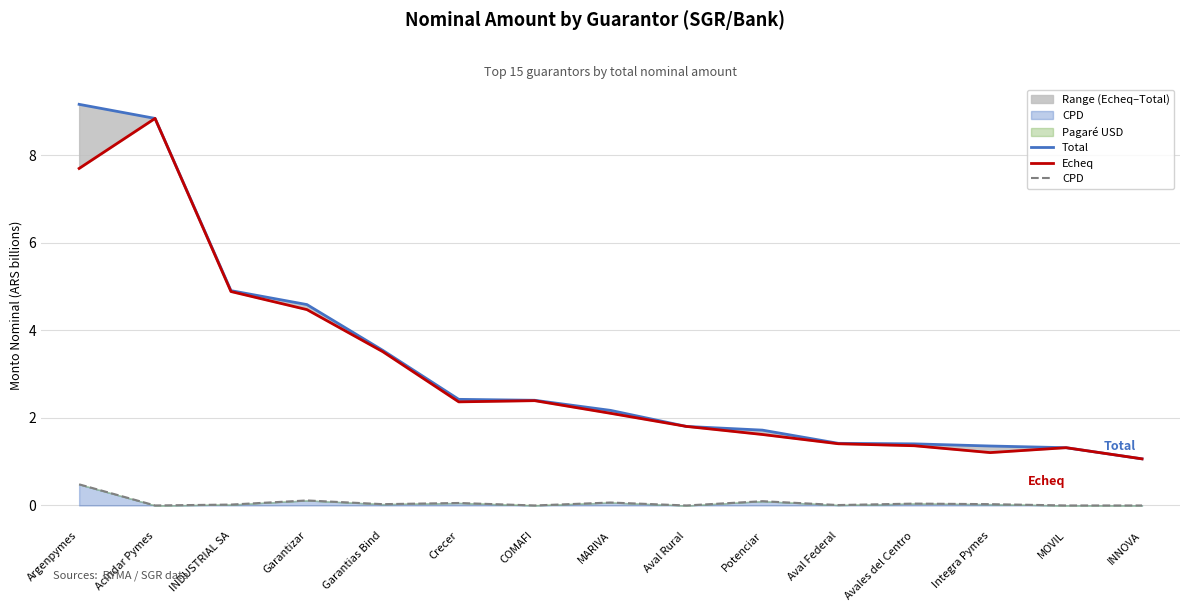

True or false: CPD and Total intersect in this chart.

False